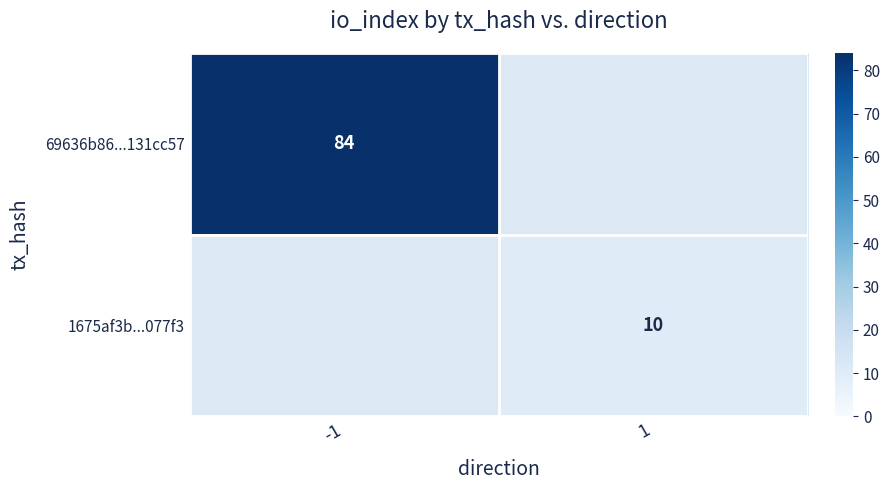

The value of 1675af3b...077f3 at 1 is 10. True or false?

True